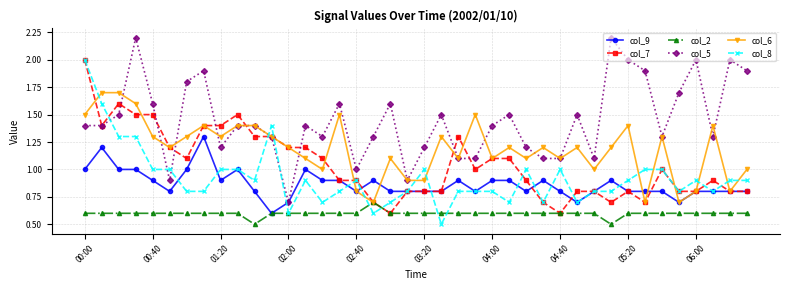

What is the lowest value of the col_5 series?

0.7